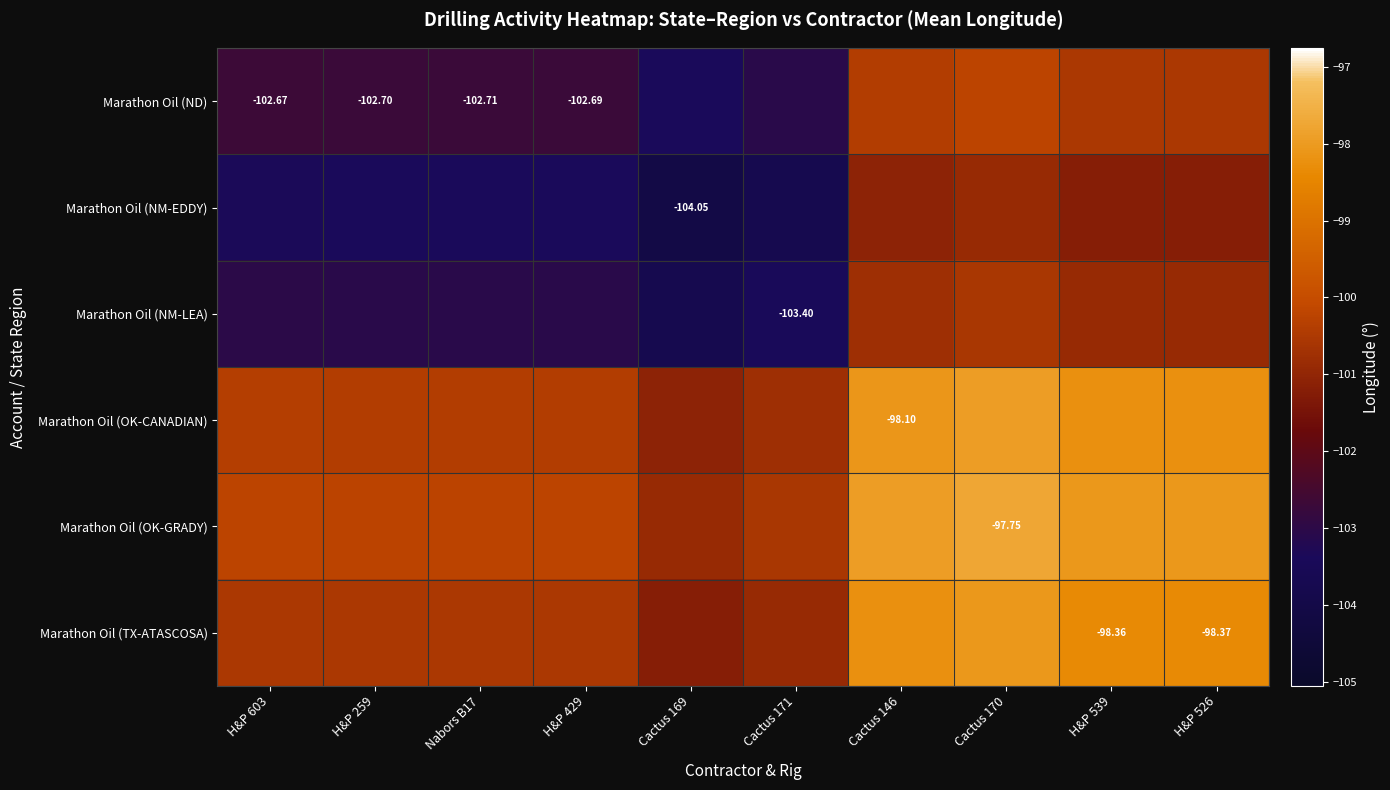

What is the total value across all series at Cactus 171?

-612.4